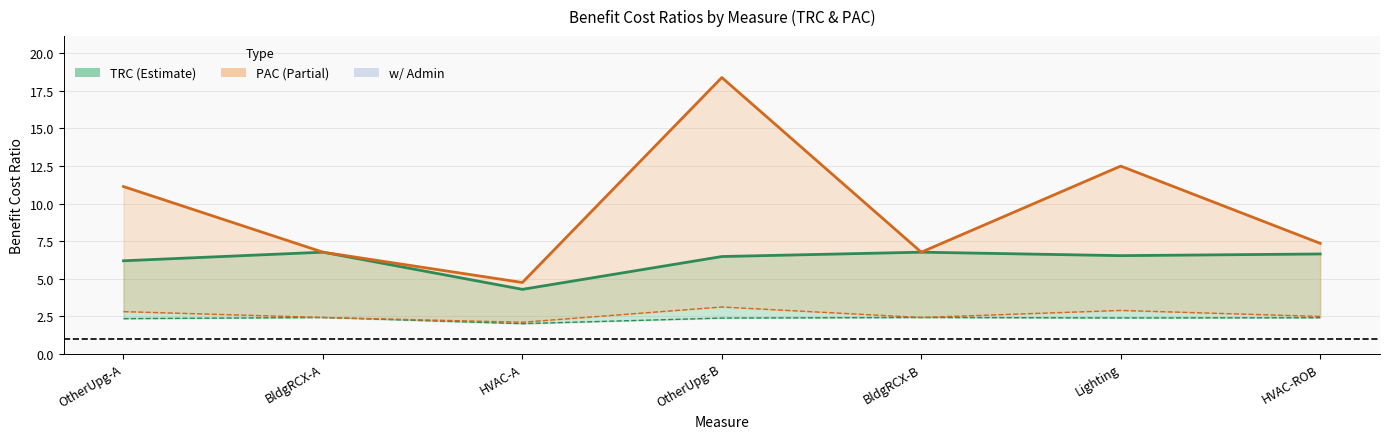

Between OtherUpg-A and Lighting, which series saw the biggest shift?

PAC No Admin